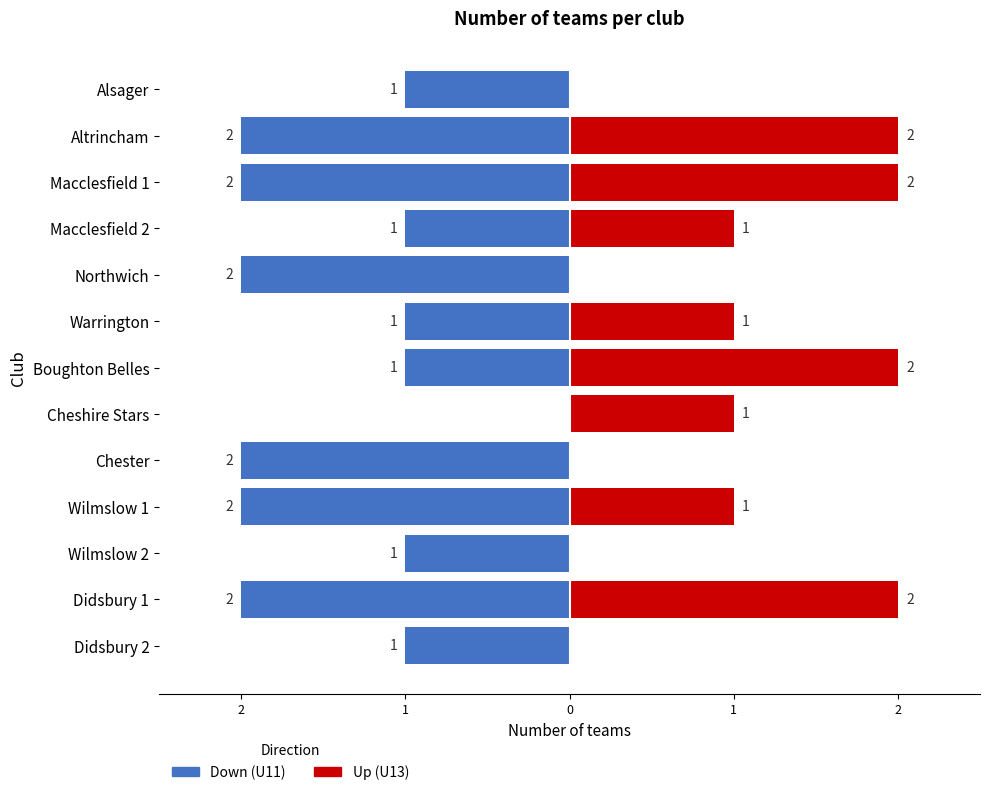

At Alsager, list the series in order from smallest to largest.

U11 (Down), U13 (Up)